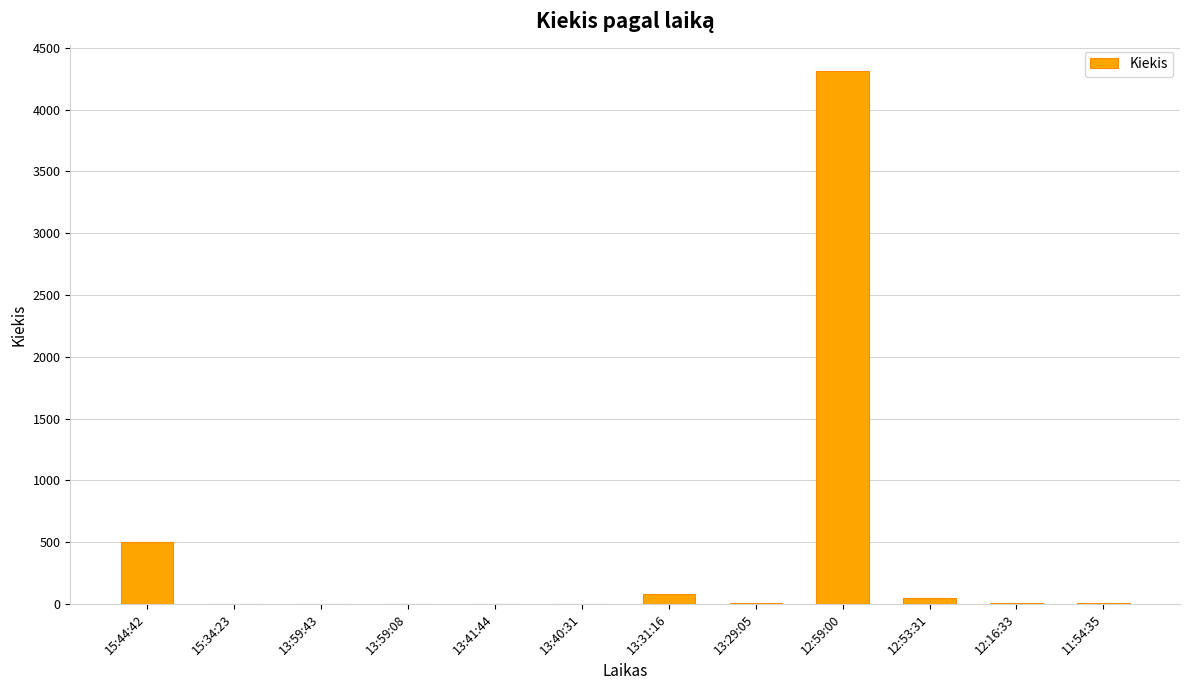

Where is the data nearest to the value 2155?

15:44:42